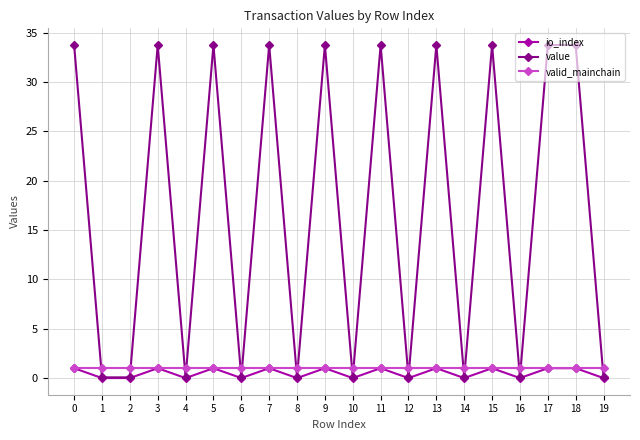

At which category does io_index reach its first local peak?

3